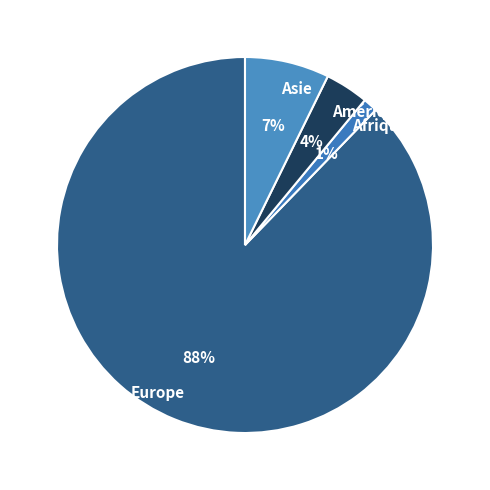

What is the largest slice in the pie chart?

Europe